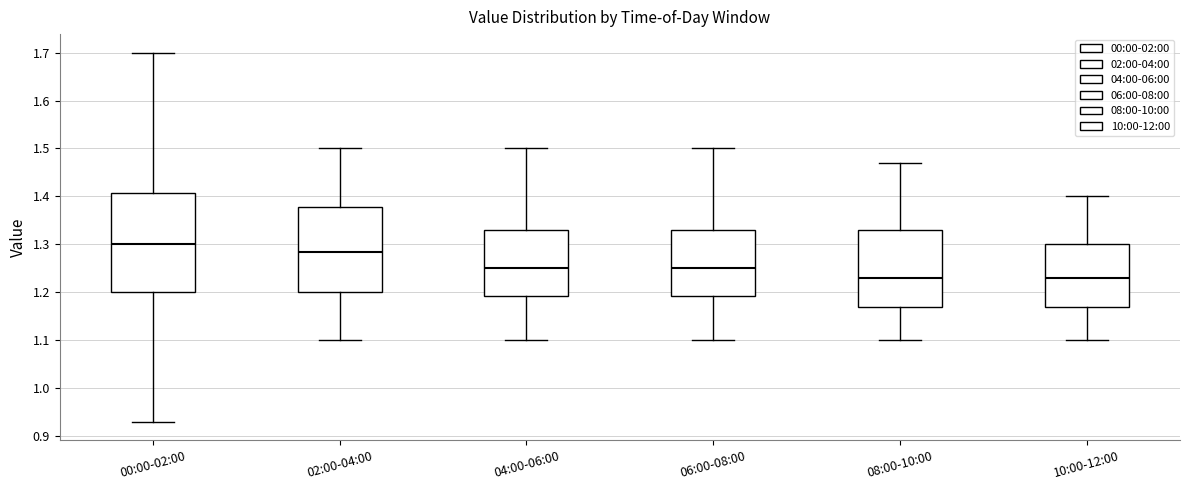

Reading left to right, transcribe this box plot: for each box, give where its median line is, the range the box spans, and where its two whiskers end, as read against the y-axis. The values are not printed on the chart, so give them approximately, as read against the axis.

00:00-02:00: median 1.30, box 1.20 to 1.41, whiskers 0.93 to 1.70
02:00-04:00: median 1.29, box 1.20 to 1.38, whiskers 1.10 to 1.50
04:00-06:00: median 1.25, box 1.19 to 1.33, whiskers 1.10 to 1.50
06:00-08:00: median 1.25, box 1.19 to 1.33, whiskers 1.10 to 1.50
08:00-10:00: median 1.23, box 1.17 to 1.33, whiskers 1.10 to 1.47
10:00-12:00: median 1.23, box 1.17 to 1.30, whiskers 1.10 to 1.40